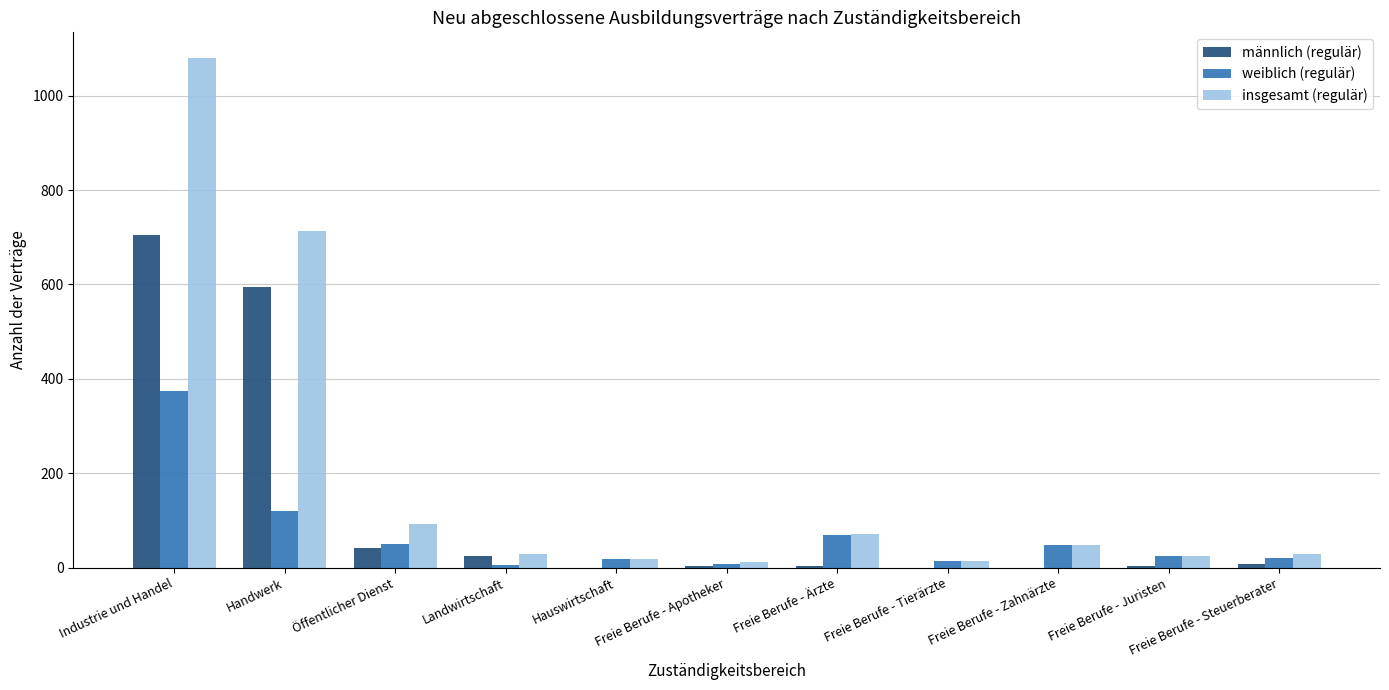

The weiblich (regulär) series shows 120 at Handwerk. True or false?

True